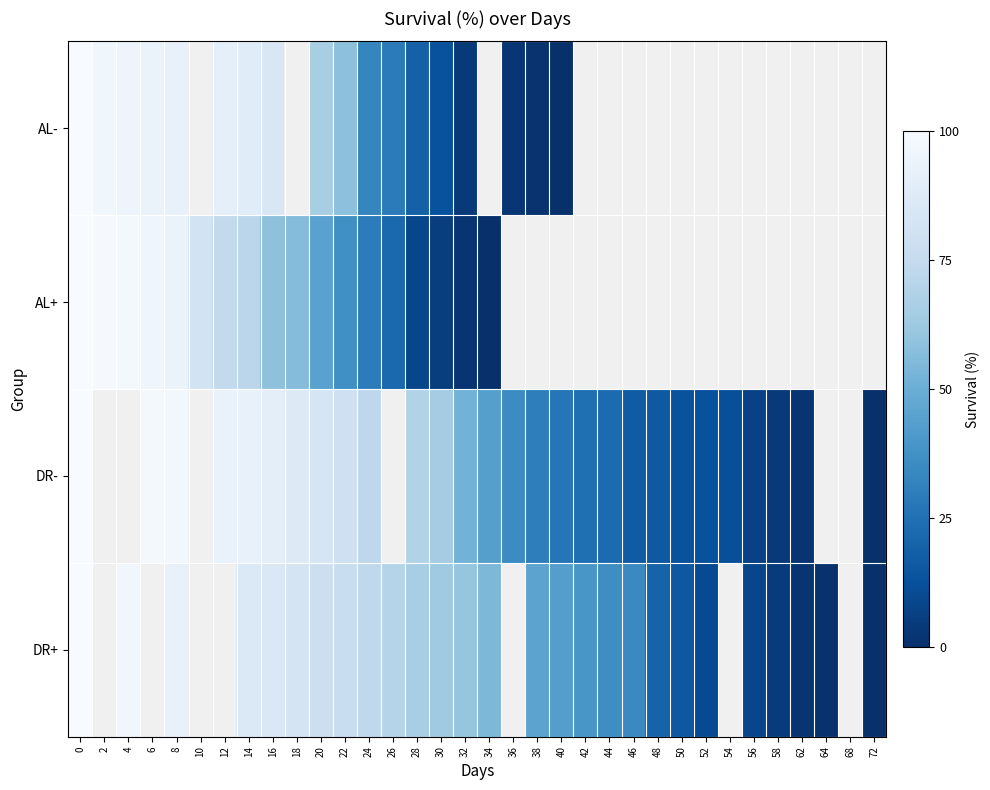

Count the number of data series in this chart.

4